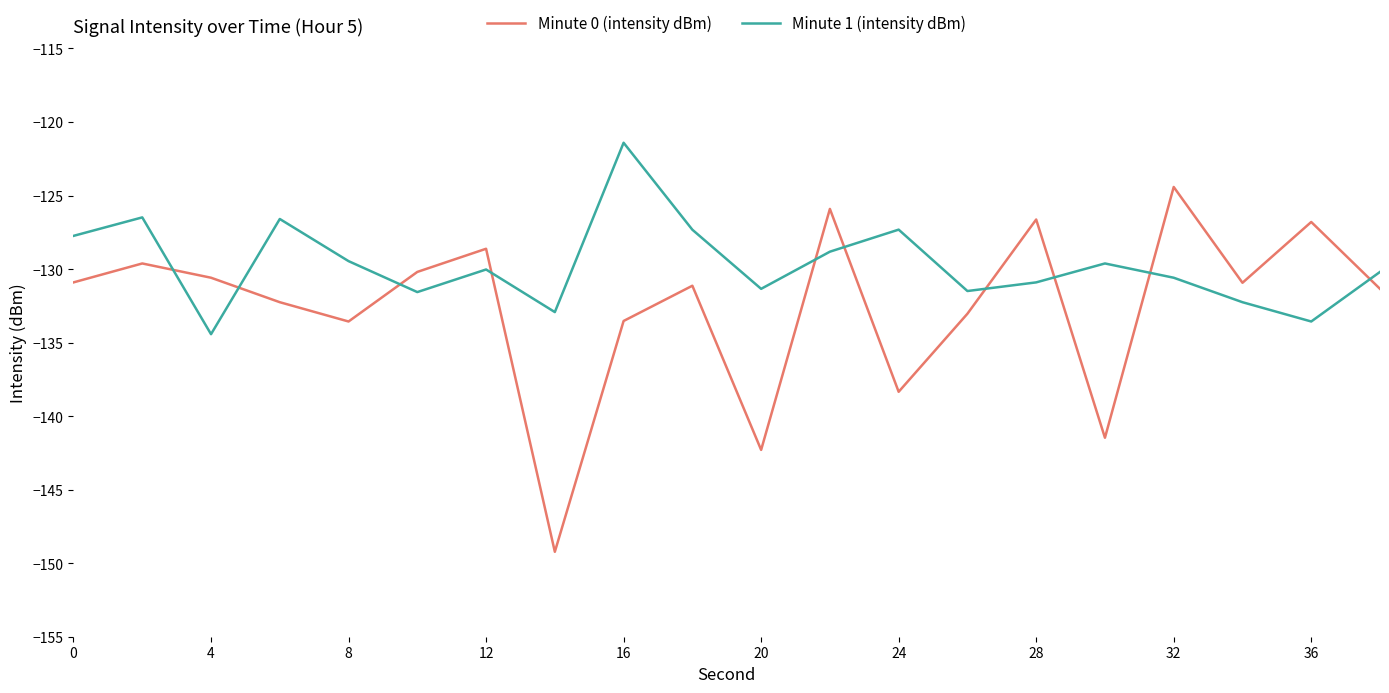

List the series in order of their overall mean, highest first.

Minute 1 (intensity dBm), Minute 0 (intensity dBm)